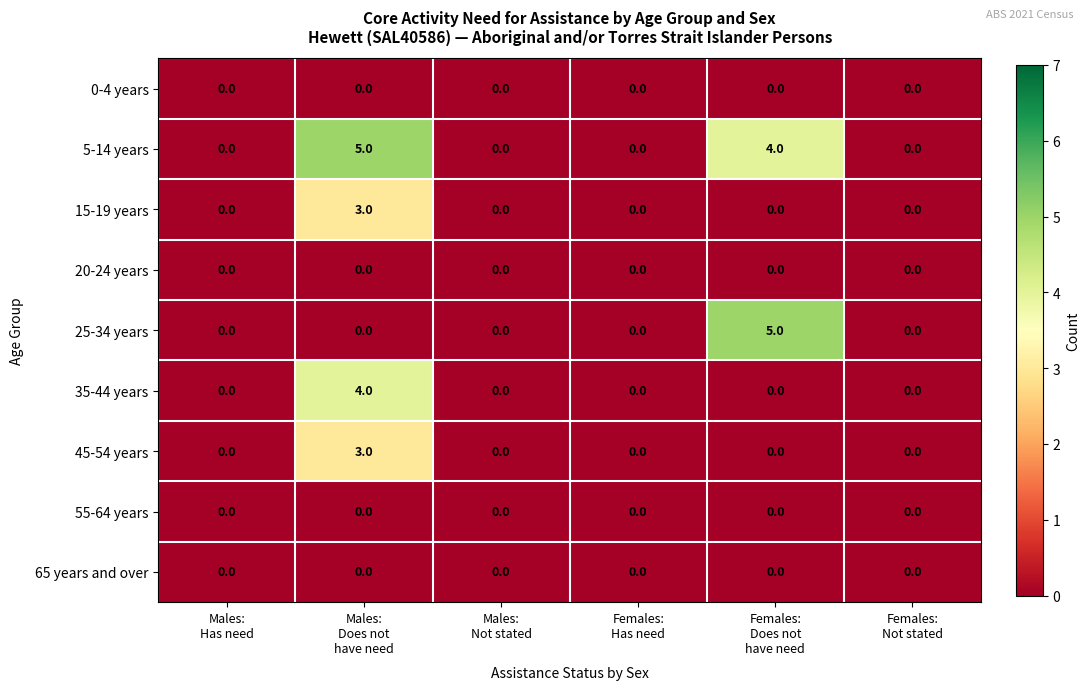

Which series has the largest total across all categories?

5-14 years